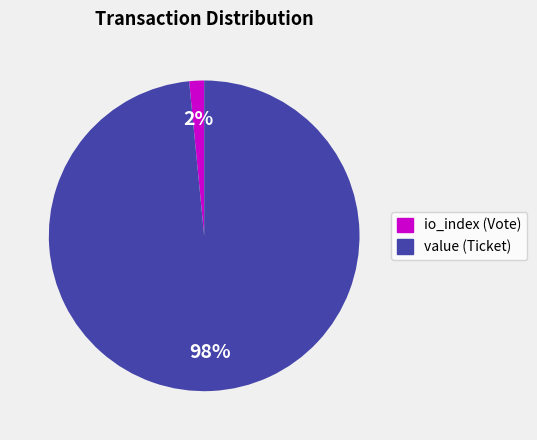

Which category has the smallest portion of the pie?

io_index (Vote)